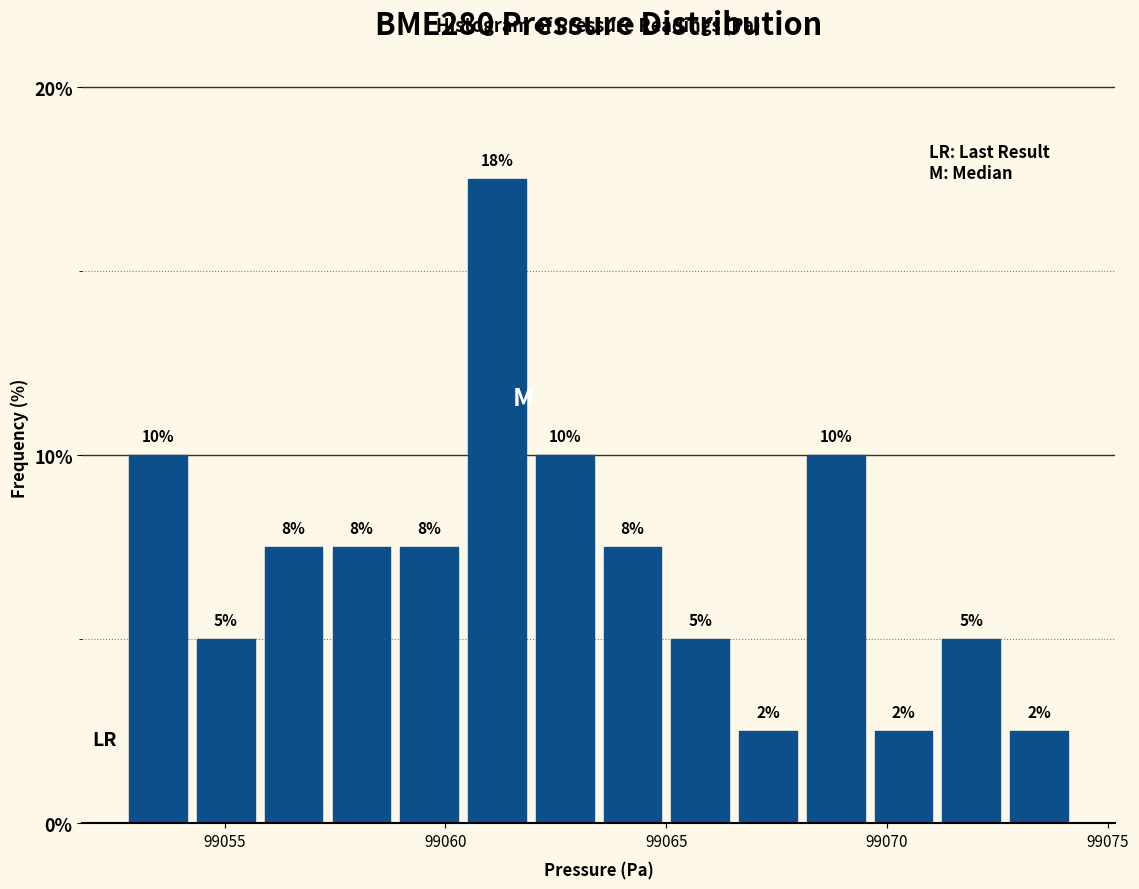

Around what value on the x-axis is the tallest bar? Give the approximate position of its centre, as read against the axis.

99061.0